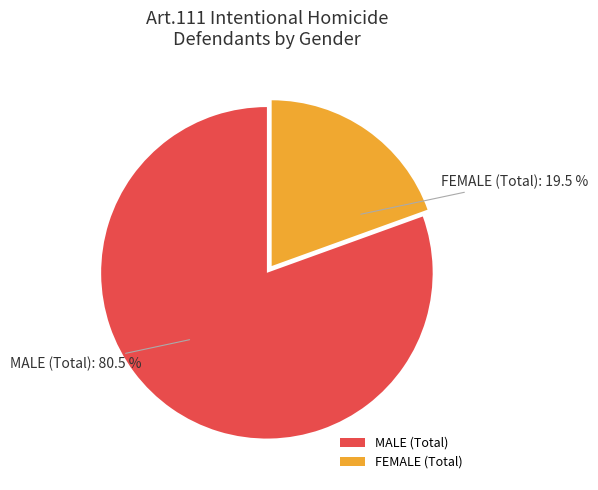

Between FEMALE (Total) and MALE (Total), which is larger?

MALE (Total)